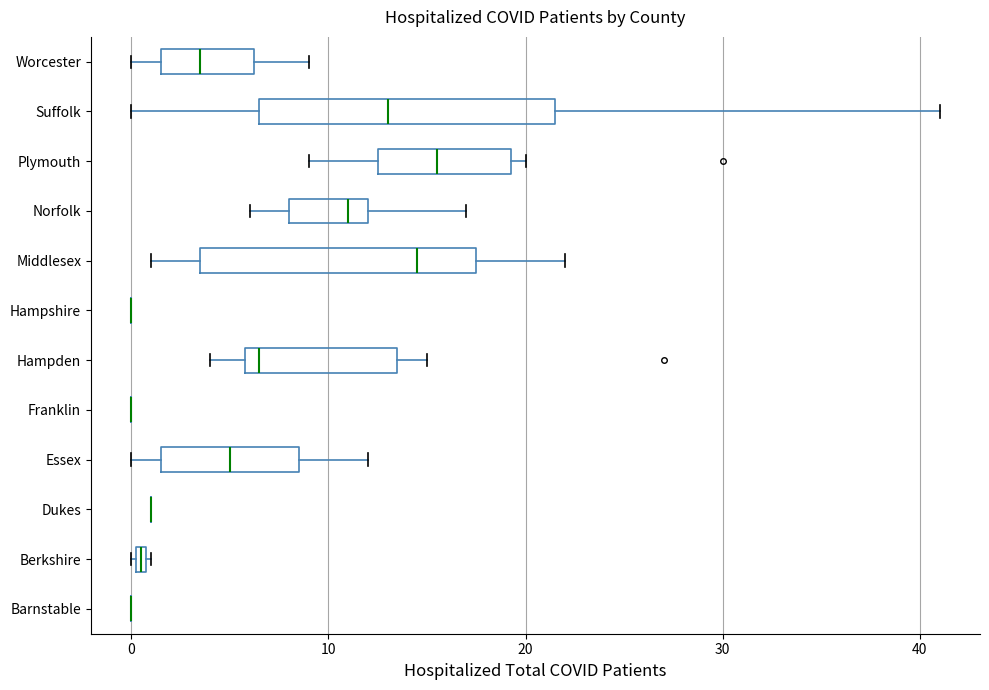

Comparing the boxes themselves (not the whiskers), which one is the widest?

Suffolk